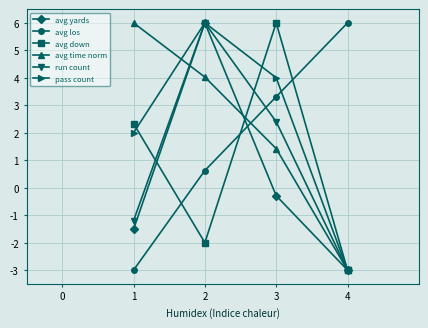

How many negative values does the avg down series have?

2